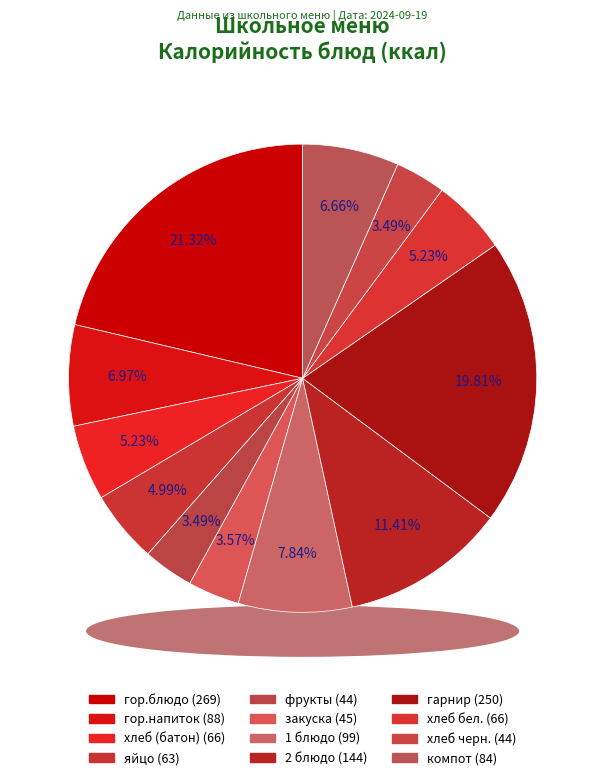

Which category has the smallest portion of the pie?

фрукты